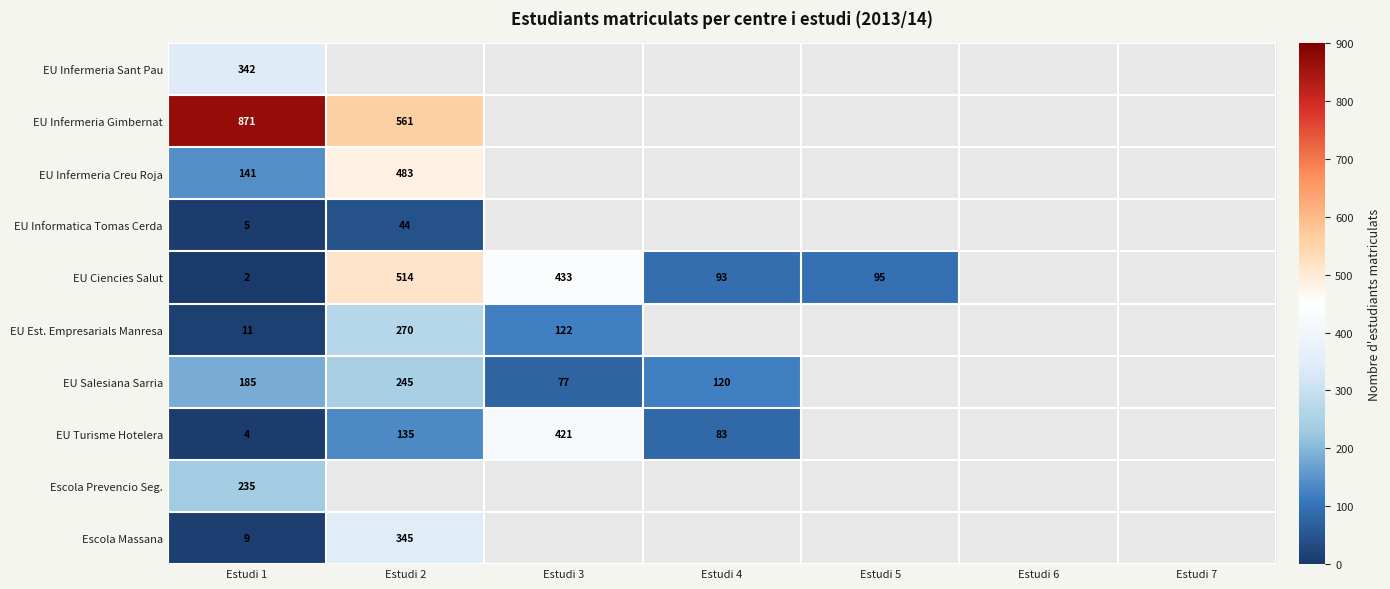

What is the difference between the highest and lowest values at Estudi 1?

869